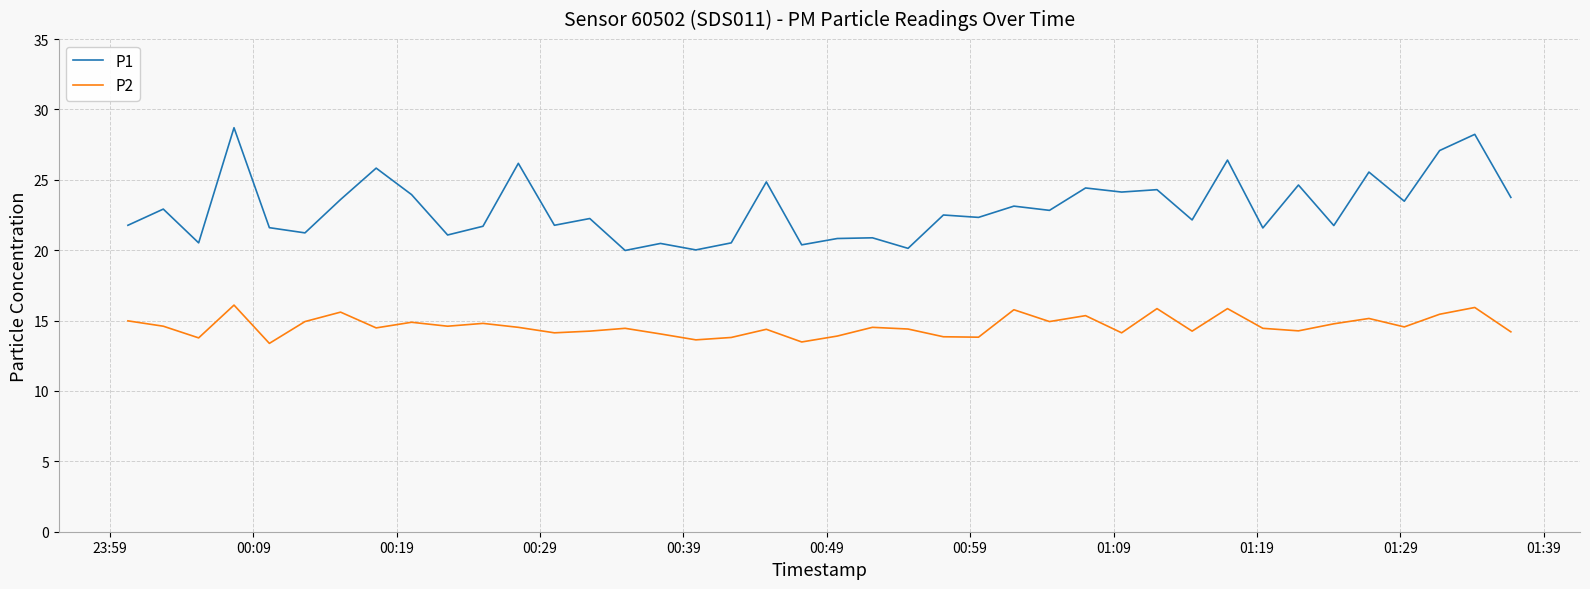

What is the difference between the maximum and minimum values in the P1 series?

8.7